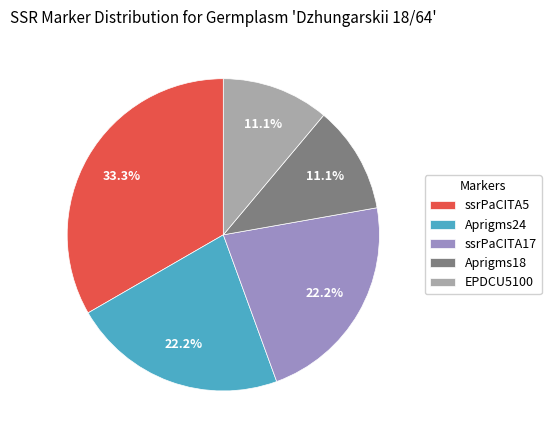

What portion of the pie excludes ssrPaCITA5?

66.7%